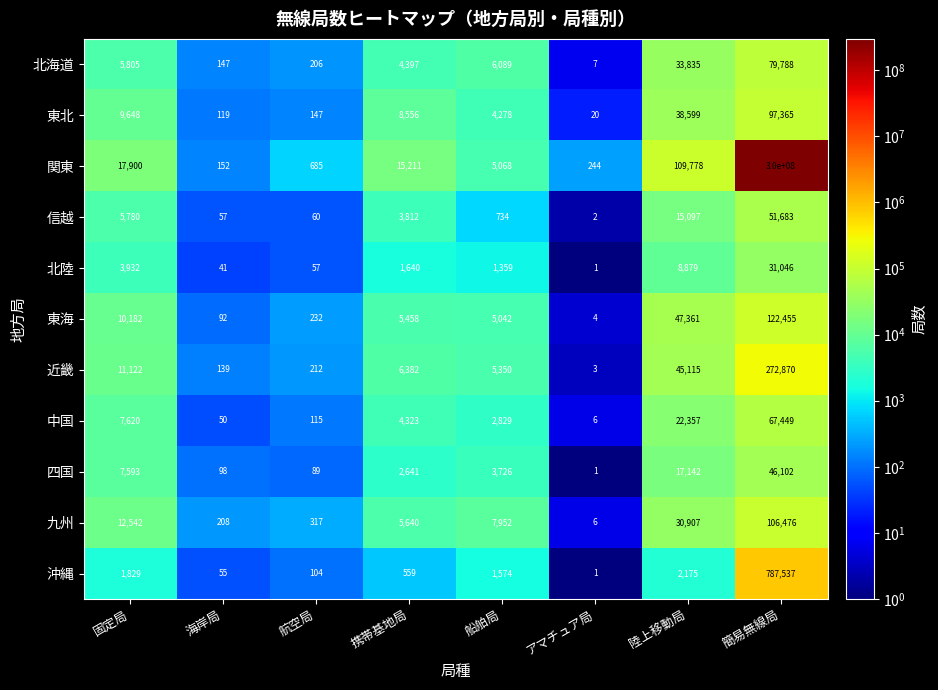

Where does the 中国 series first go above 4323?

固定局